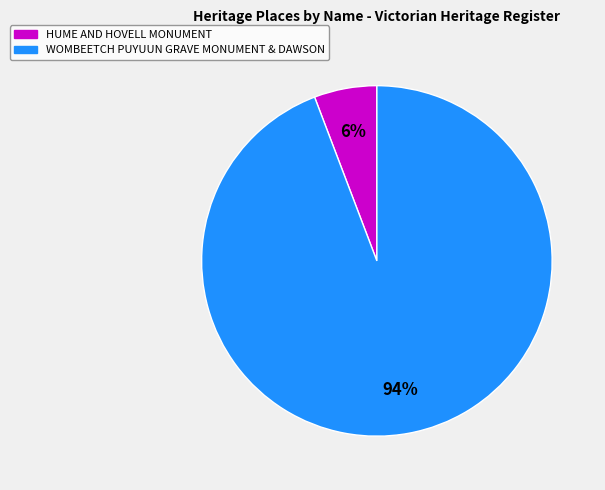

To the nearest percent, what is the combined percentage of HUME AND HOVELL MONUMENT and WOMBEETCH PUYUUN GRAVE MONUMENT & DAWSON?

100%